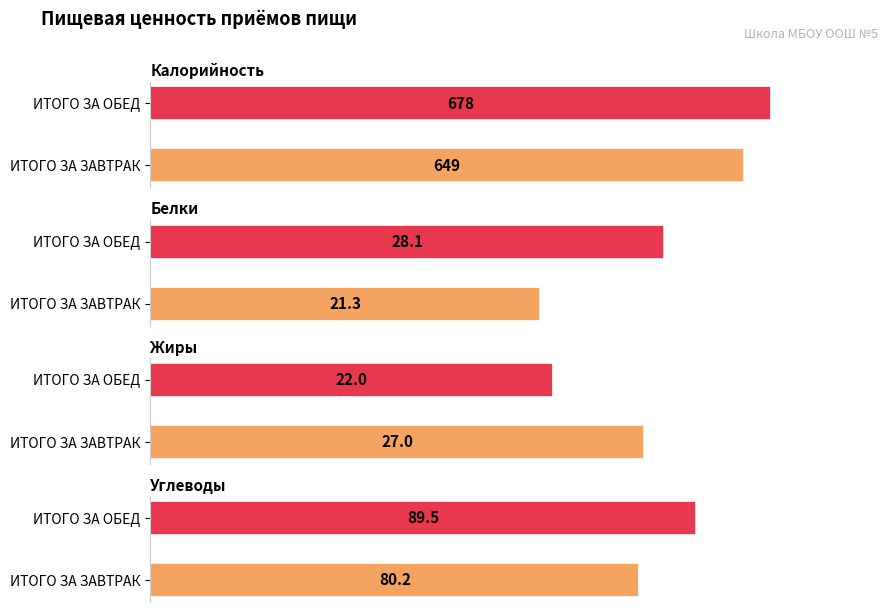

True or false: Калорийность has a value of 649.0 at ИТОГО ЗА ЗАВТРАК.

True